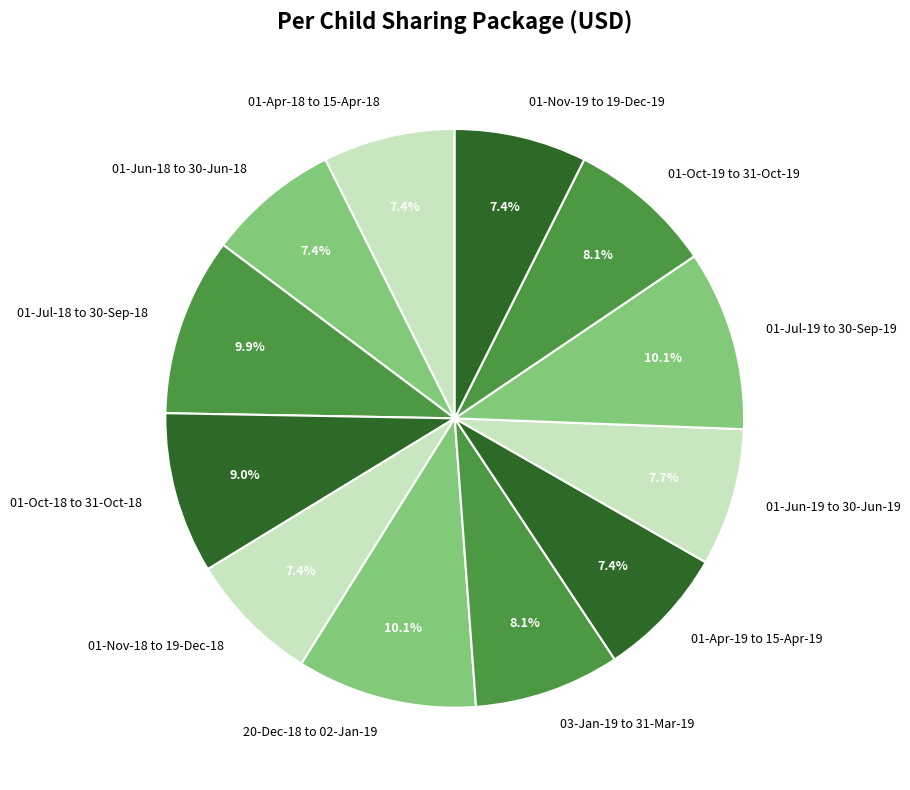

Does 01-Jun-18 to 30-Jun-18 account for over 50% of the chart?

No